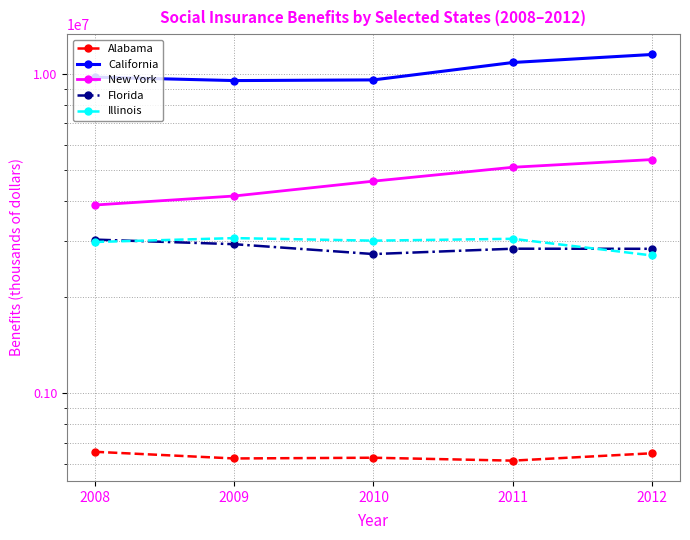

Which series changed the most between 2010 and 2011?

California